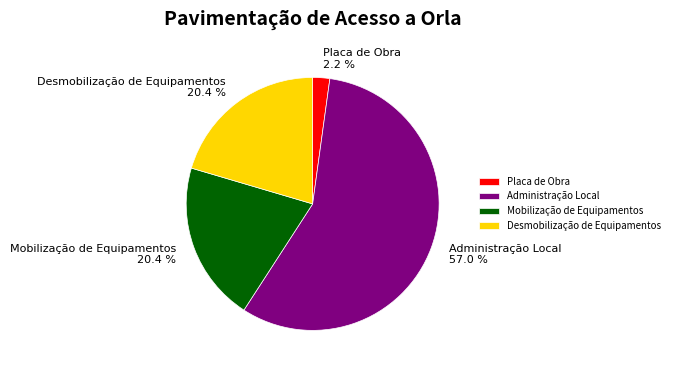

Which category has the biggest portion of the pie?

Administração Local